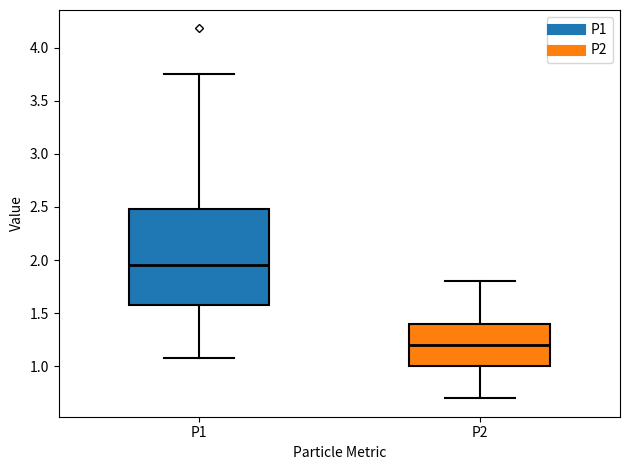

Where does the median line of the box for P1 sit on the y-axis? The values are not printed on the chart, so give them approximately, as read against the axis.

1.95